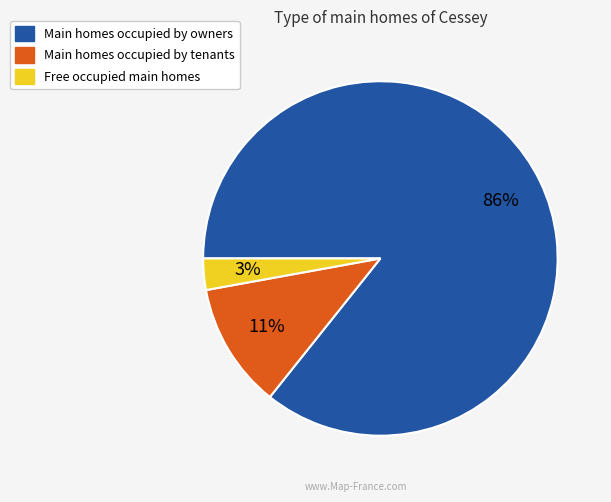

Does any single category account for the majority?

Yes